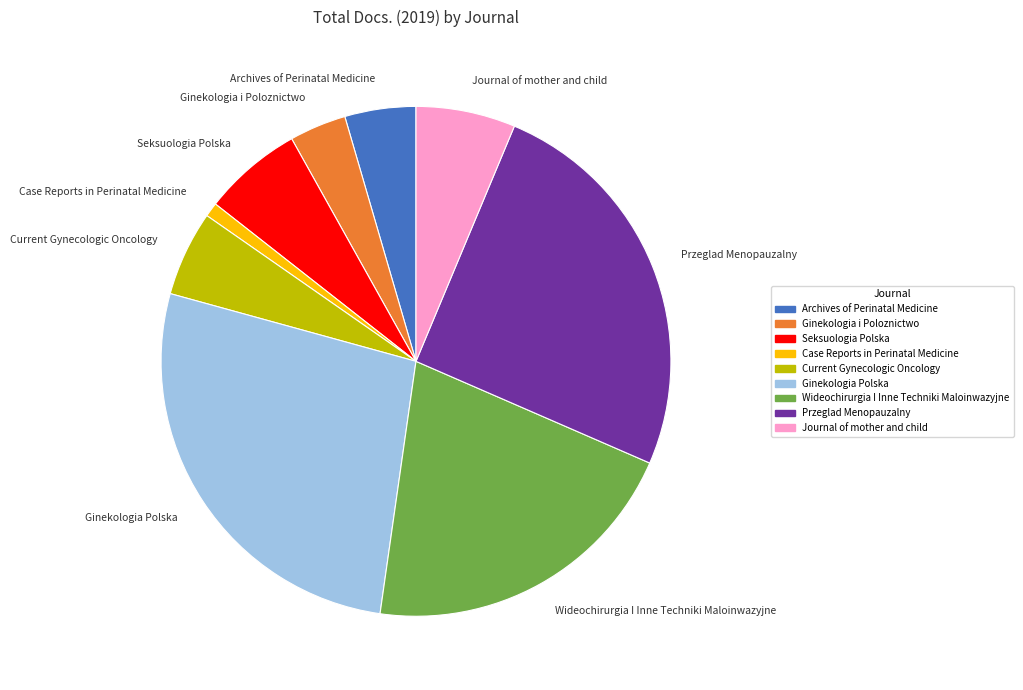

What is the smallest slice in the pie chart?

Case Reports in Perinatal Medicine